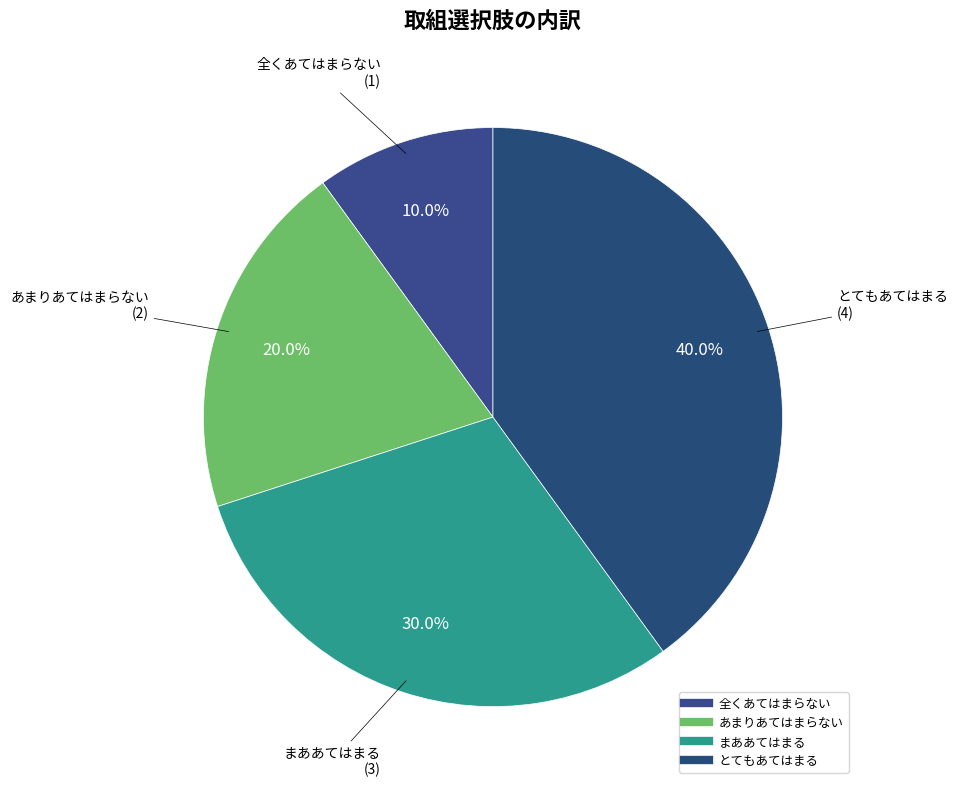

What percentage is NOT represented by 全くあてはまらない?

90.0%